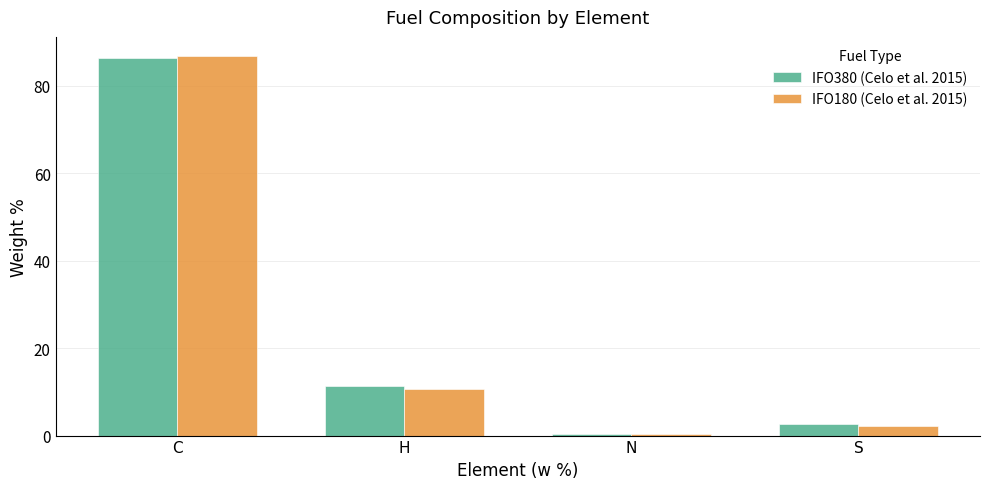

Is it true that IFO180 (Celo et al. 2015) equals 6.5 at H?

False